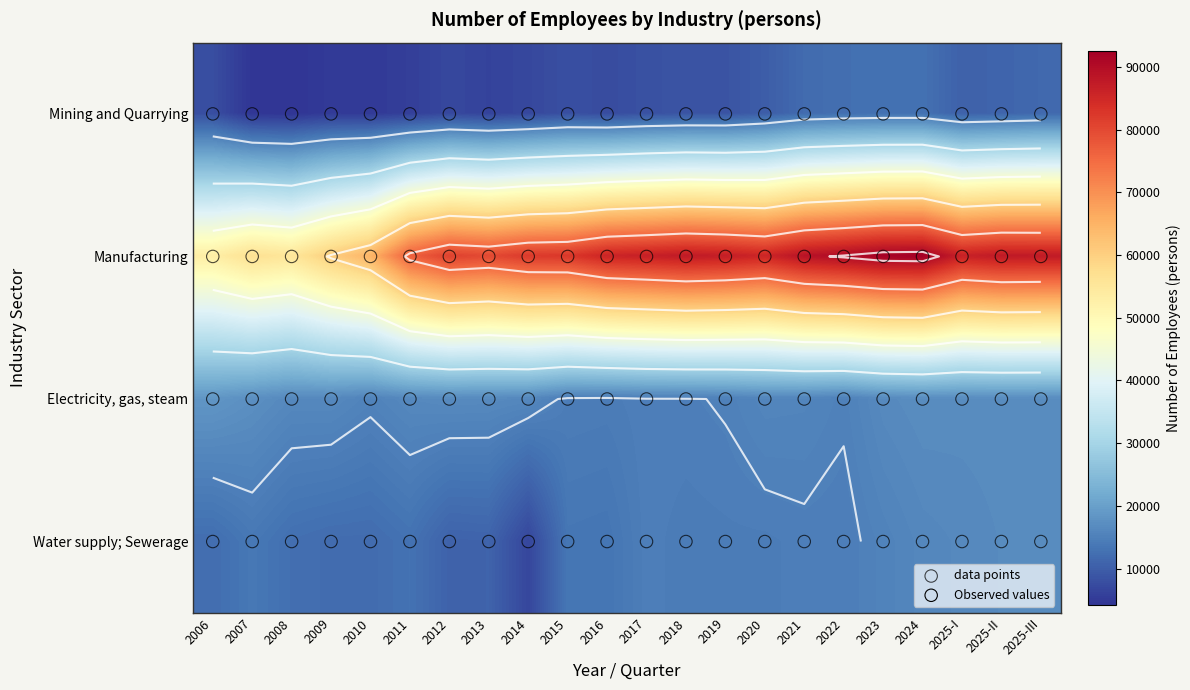

At which category is the sum across all series the highest?

2024